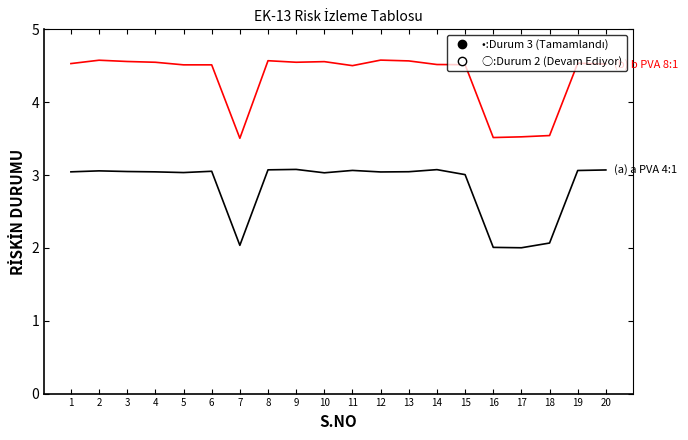

Is it true that RİSK DURUMU (a) PVA 4:1 equals 3.1 at 8?

True